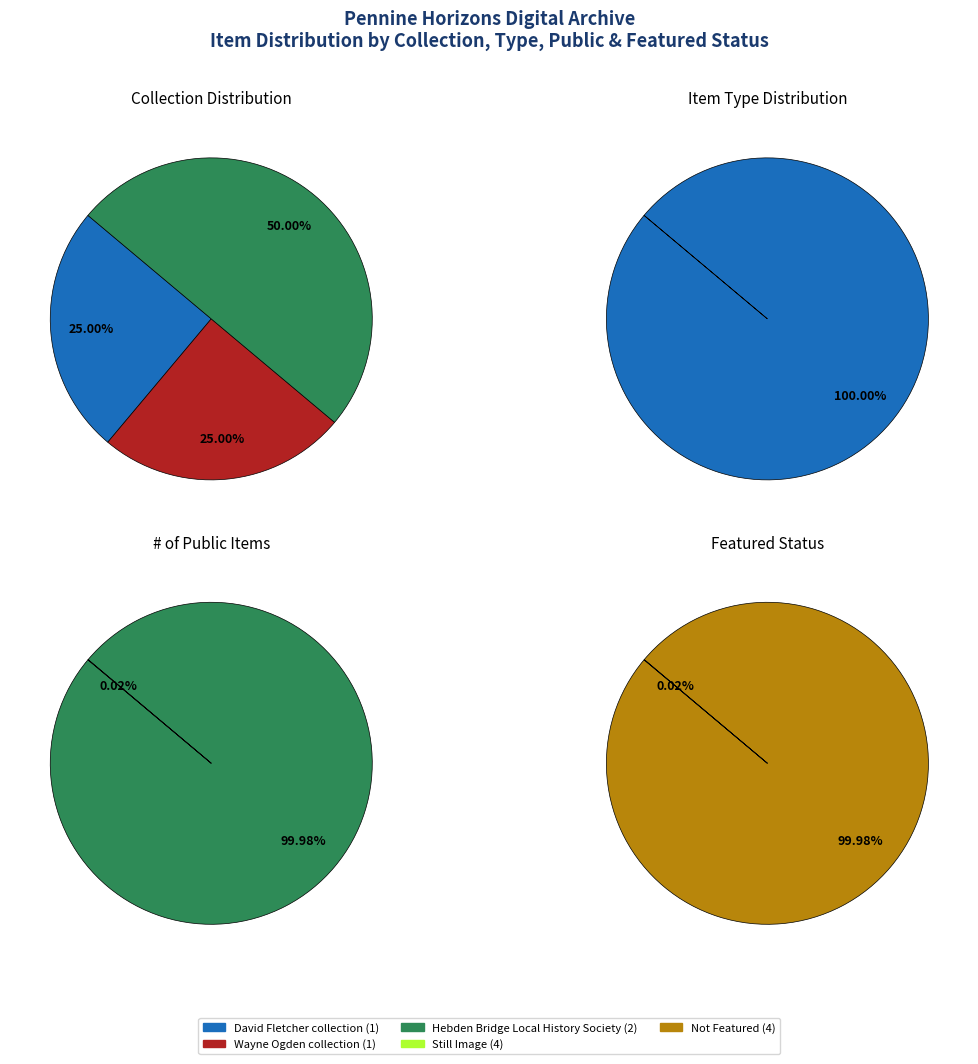

Between Wayne Ogden collection and Hebden Bridge Local History Society (6794), which series saw the biggest shift?

public